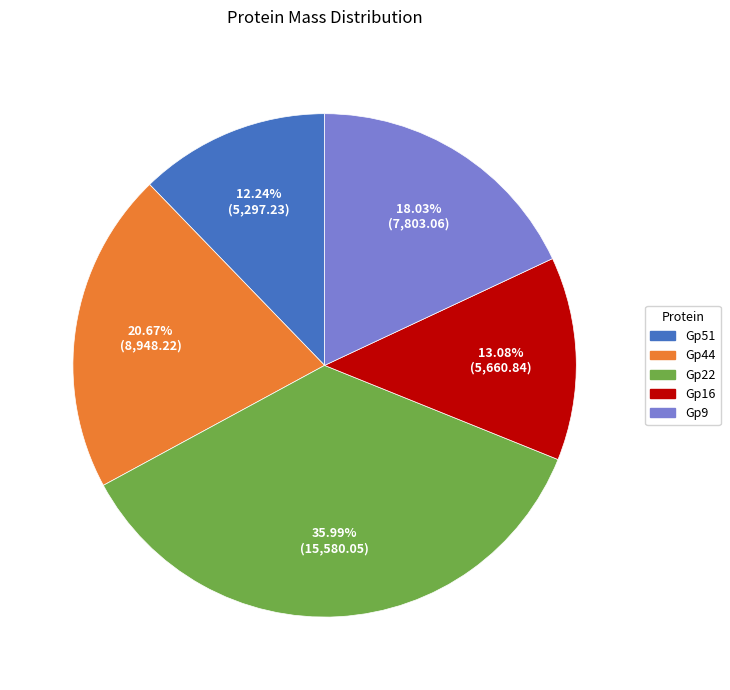

What is the smallest slice in the pie chart?

Gp51